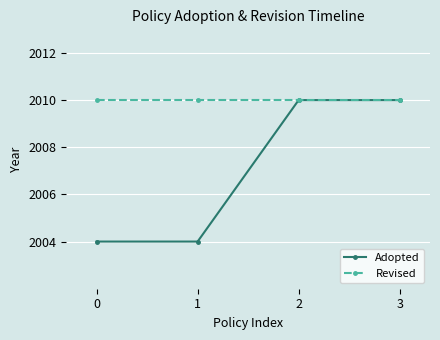

What is the highest value of the Revised series?

2010